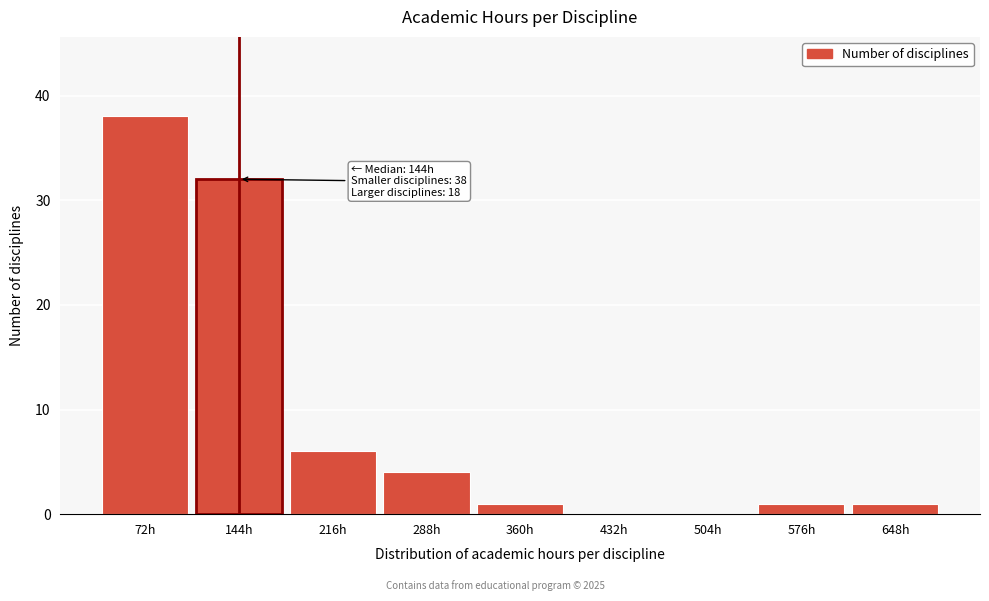

Reading right to left, list all the values displayed in this chart.

648h=1	576h=1	504h=0	432h=0	360h=1	288h=4	216h=6	144h=32	72h=38